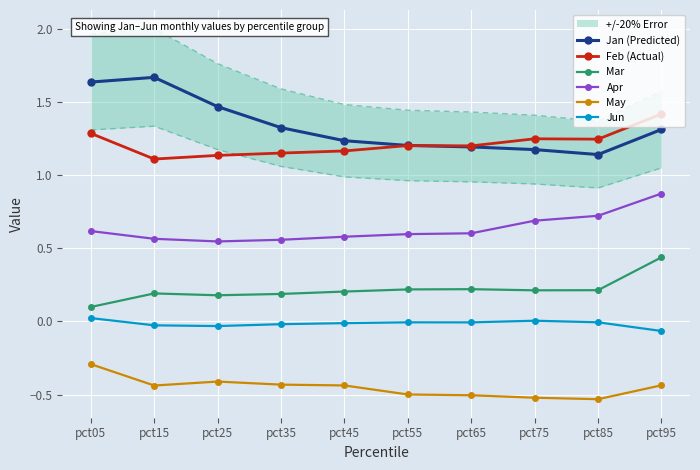

True or false: Jun and May cross at least once.

False